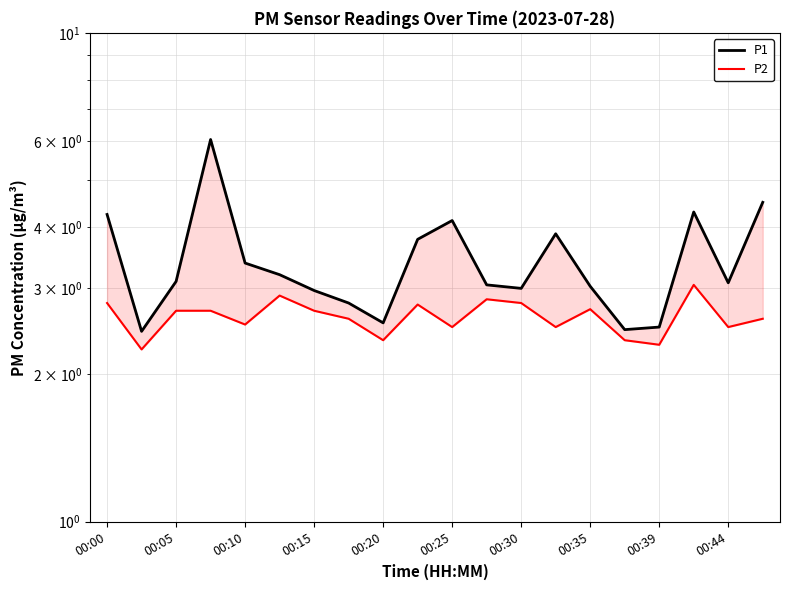

True or false: P1 and P2 intersect in this chart.

False